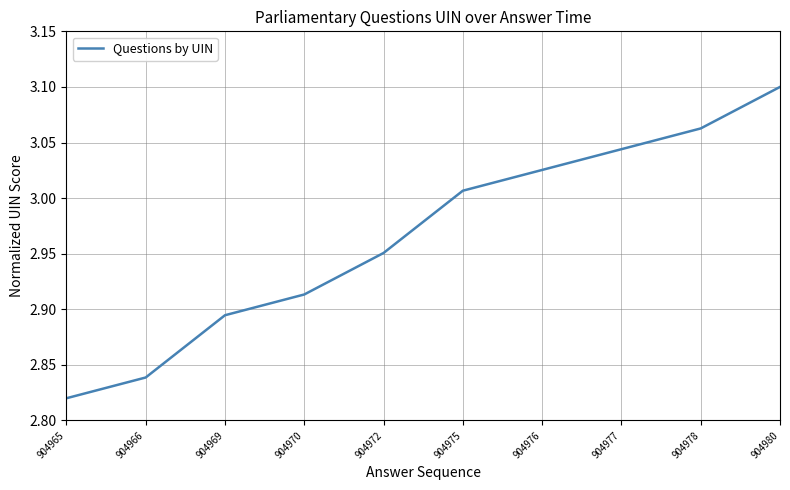

What is the difference between the maximum and minimum values?

0.3